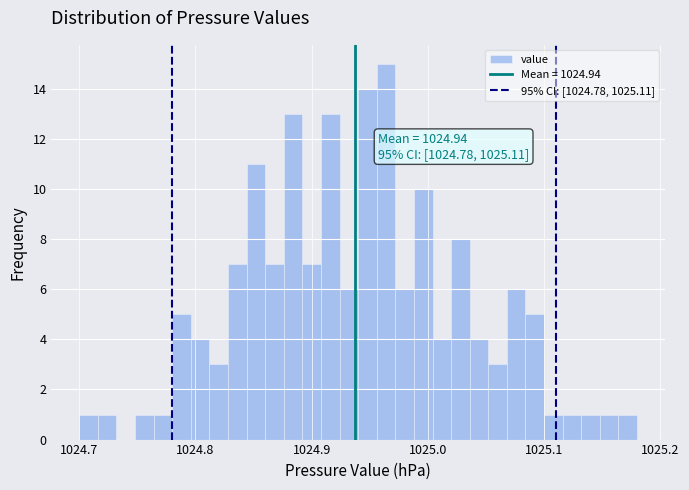

Around what value on the x-axis is the tallest bar? Give the approximate position of its centre, as read against the axis.

1024.96